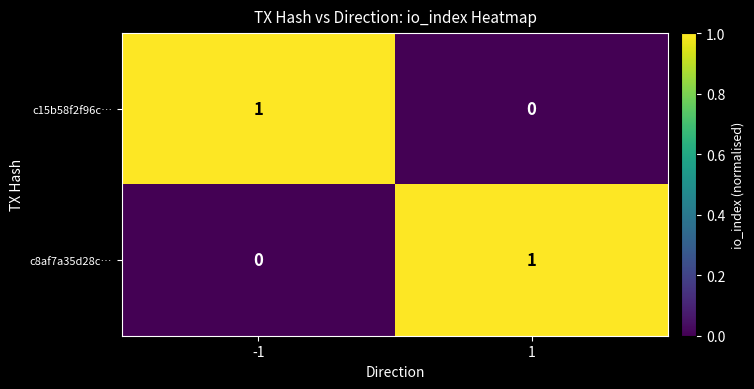

Is the value of c8af7a35d28c… at -1 greater than the value of c15b58f2f96c… at -1?

No